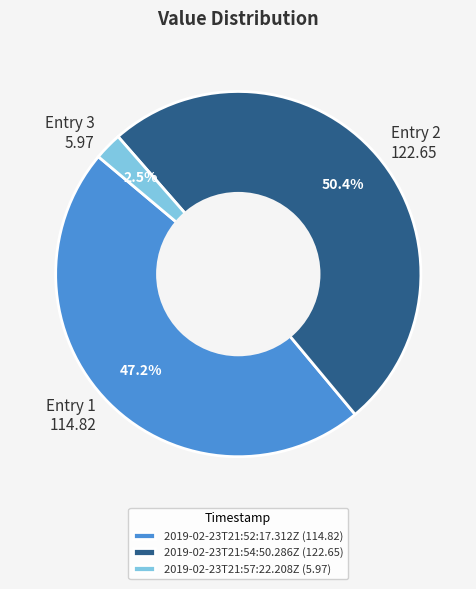

Which category has the biggest portion of the pie?

2019-02-23T21:54:50.286Z